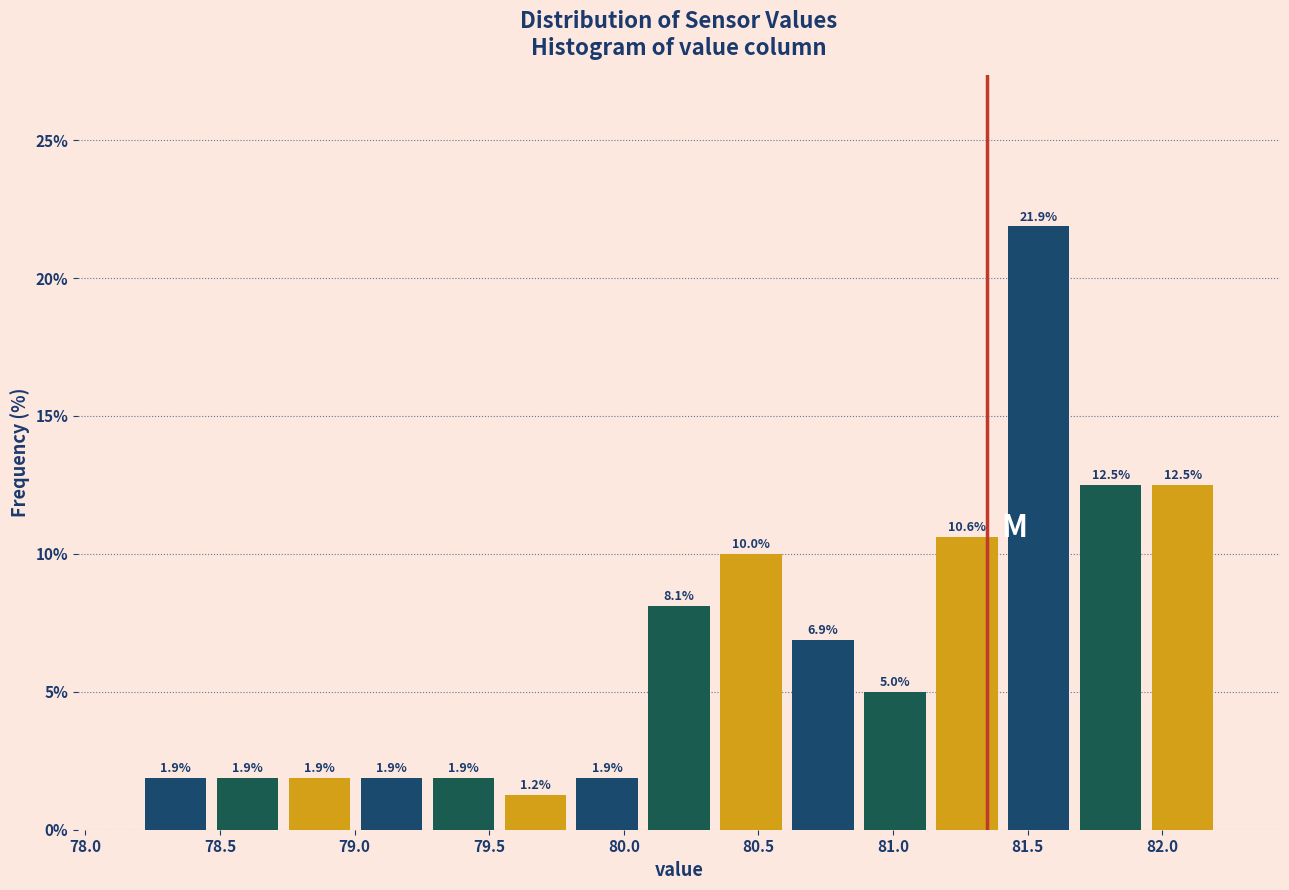

Over which range of the x-axis is the bar tallest?

81.40 to 81.70